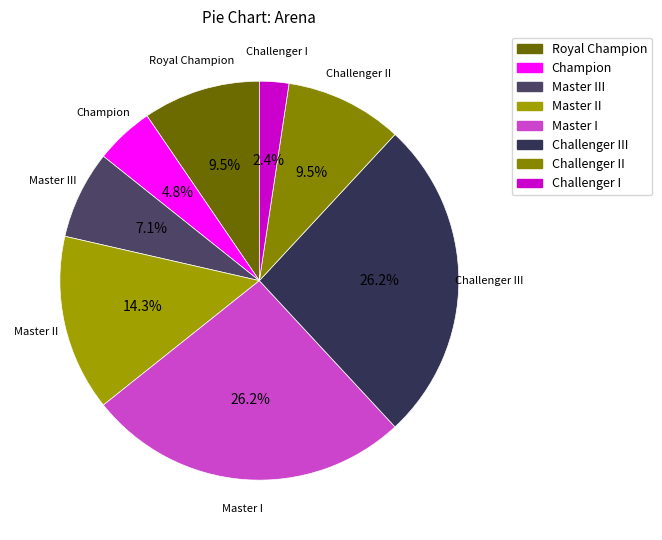

Which category has the biggest portion of the pie?

Master I